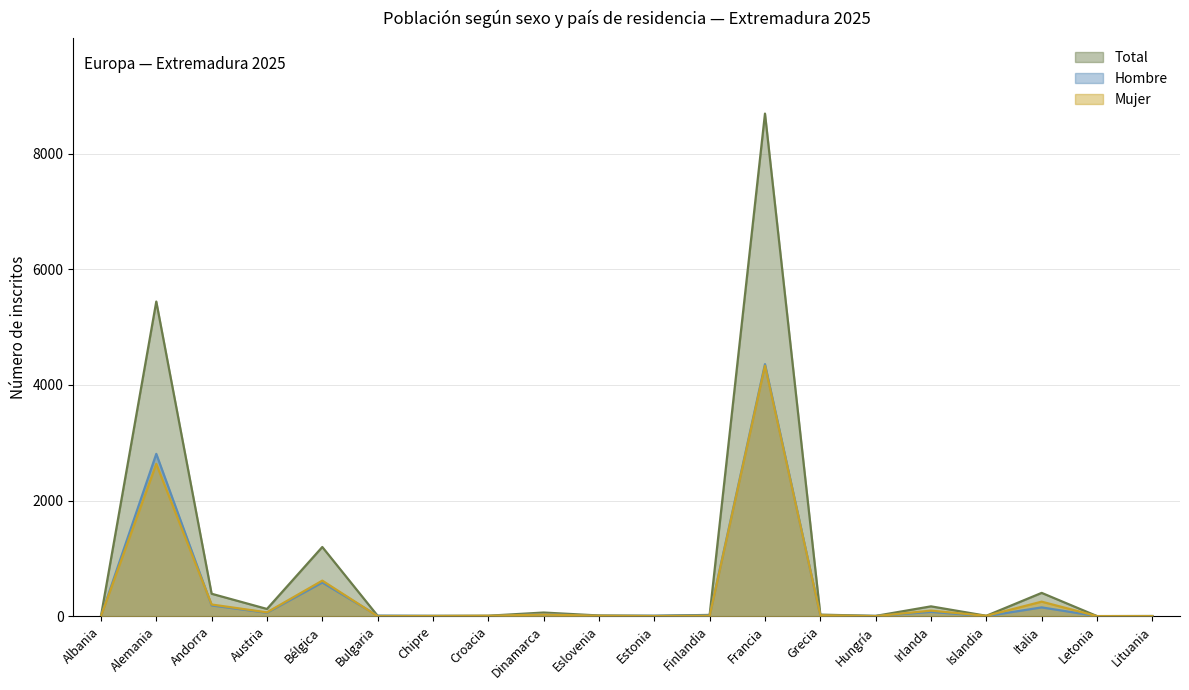

Rank the series by their maximum value, from lowest to highest.

Mujer, Hombre, Total